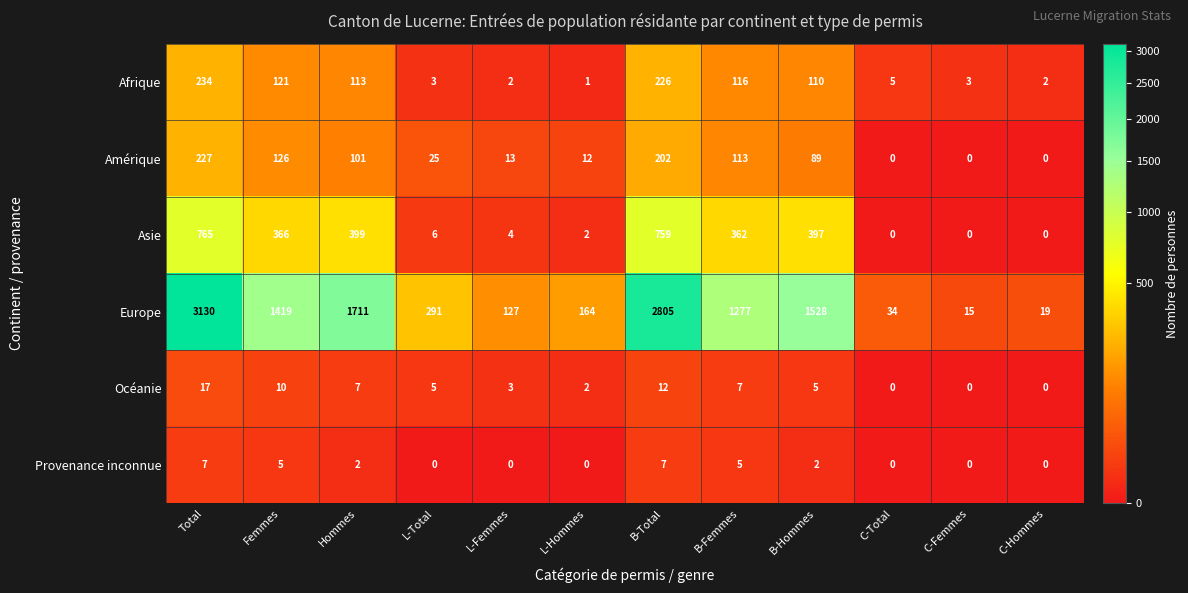

Is the value of Provenance inconnue at Femmes greater than the value of Amérique at B-Femmes?

No